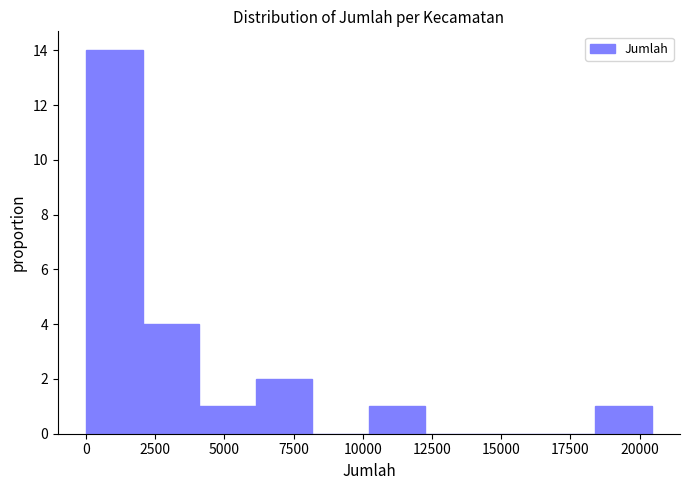

Over which range of the x-axis is the bar tallest?

0 to 2000